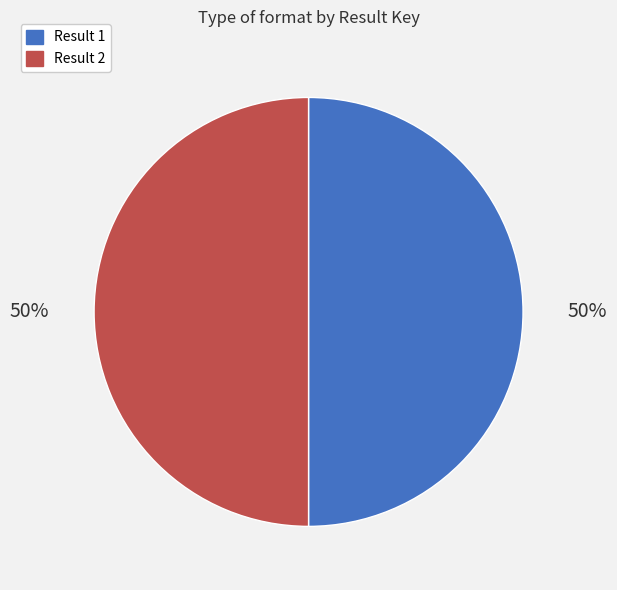

Is it true that Result 2 is 50% of the pie?

True